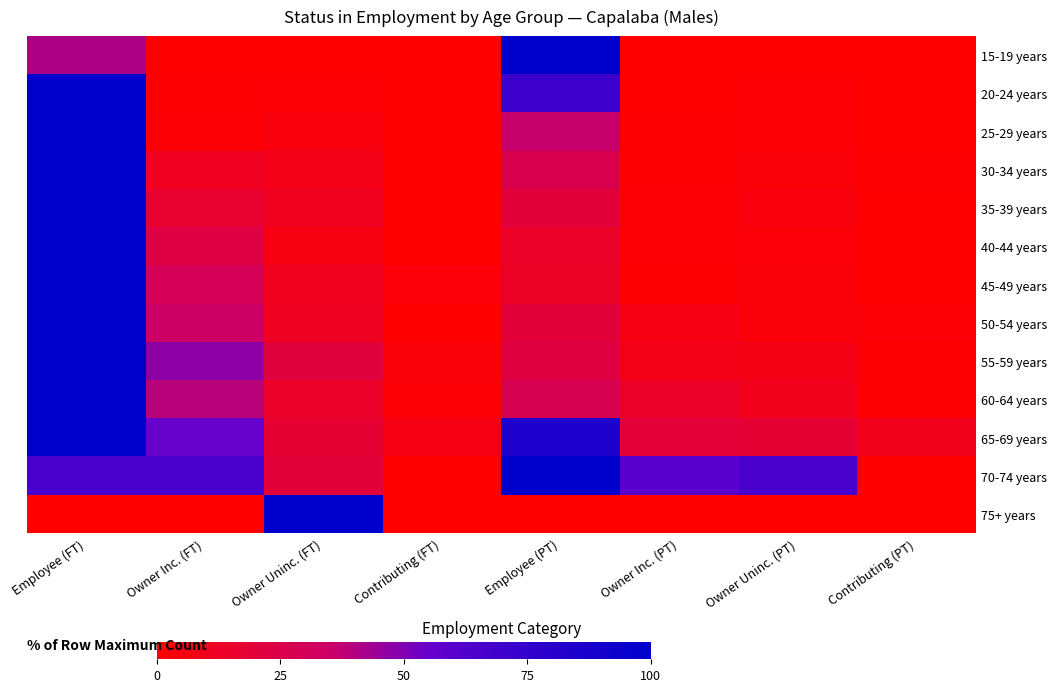

Reading left to right, what are all the values shown in this chart?

15-19 years: Employee (FT)=41.1	Owner Inc. (FT)=0.0	Owner Uninc. (FT)=0.0	Contributing (FT)=0.0	Employee (PT)=100.0	Owner Inc. (PT)=0.0	Owner Uninc. (PT)=0.0	Contributing (PT)=0.0
20-24 years: Employee (FT)=100.0	Owner Inc. (FT)=1.3	Owner Uninc. (FT)=2.0	Contributing (FT)=0.0	Employee (PT)=71.1	Owner Inc. (PT)=0.0	Owner Uninc. (PT)=2.0	Contributing (PT)=0.0
25-29 years: Employee (FT)=100.0	Owner Inc. (FT)=2.3	Owner Uninc. (FT)=5.1	Contributing (FT)=0.0	Employee (PT)=36.2	Owner Inc. (PT)=1.0	Owner Uninc. (PT)=2.0	Contributing (PT)=0.0
30-34 years: Employee (FT)=100.0	Owner Inc. (FT)=11.0	Owner Uninc. (FT)=8.3	Contributing (FT)=0.0	Employee (PT)=26.5	Owner Inc. (PT)=1.3	Owner Uninc. (PT)=3.2	Contributing (PT)=1.1
35-39 years: Employee (FT)=100.0	Owner Inc. (FT)=16.7	Owner Uninc. (FT)=10.7	Contributing (FT)=0.0	Employee (PT)=20.2	Owner Inc. (PT)=2.3	Owner Uninc. (PT)=4.3	Contributing (PT)=0.0
40-44 years: Employee (FT)=100.0	Owner Inc. (FT)=22.7	Owner Uninc. (FT)=6.1	Contributing (FT)=0.0	Employee (PT)=13.9	Owner Inc. (PT)=2.7	Owner Uninc. (PT)=3.0	Contributing (PT)=0.0
45-49 years: Employee (FT)=100.0	Owner Inc. (FT)=29.9	Owner Uninc. (FT)=10.7	Contributing (FT)=2.9	Employee (PT)=13.3	Owner Inc. (PT)=1.3	Owner Uninc. (PT)=3.2	Contributing (PT)=0.0
50-54 years: Employee (FT)=100.0	Owner Inc. (FT)=34.6	Owner Uninc. (FT)=11.7	Contributing (FT)=0.0	Employee (PT)=19.8	Owner Inc. (PT)=7.0	Owner Uninc. (PT)=3.5	Contributing (PT)=2.7
55-59 years: Employee (FT)=100.0	Owner Inc. (FT)=47.6	Owner Uninc. (FT)=21.7	Contributing (FT)=3.3	Employee (PT)=22.6	Owner Inc. (PT)=8.0	Owner Uninc. (PT)=7.1	Contributing (PT)=1.4
60-64 years: Employee (FT)=100.0	Owner Inc. (FT)=39.0	Owner Uninc. (FT)=14.0	Contributing (FT)=2.4	Employee (PT)=28.0	Owner Inc. (PT)=14.0	Owner Uninc. (PT)=9.8	Contributing (PT)=1.8
65-69 years: Employee (FT)=100.0	Owner Inc. (FT)=54.8	Owner Uninc. (FT)=17.7	Contributing (FT)=6.5	Employee (PT)=85.5	Owner Inc. (PT)=19.4	Owner Uninc. (PT)=17.7	Contributing (PT)=9.7
70-74 years: Employee (FT)=66.7	Owner Inc. (FT)=66.7	Owner Uninc. (FT)=20.0	Contributing (FT)=0.0	Employee (PT)=100.0	Owner Inc. (PT)=60.0	Owner Uninc. (PT)=66.7	Contributing (PT)=0.0
75+ years: Employee (FT)=0.0	Owner Inc. (FT)=0.0	Owner Uninc. (FT)=100.0	Contributing (FT)=0.0	Employee (PT)=0.0	Owner Inc. (PT)=0.0	Owner Uninc. (PT)=0.0	Contributing (PT)=0.0